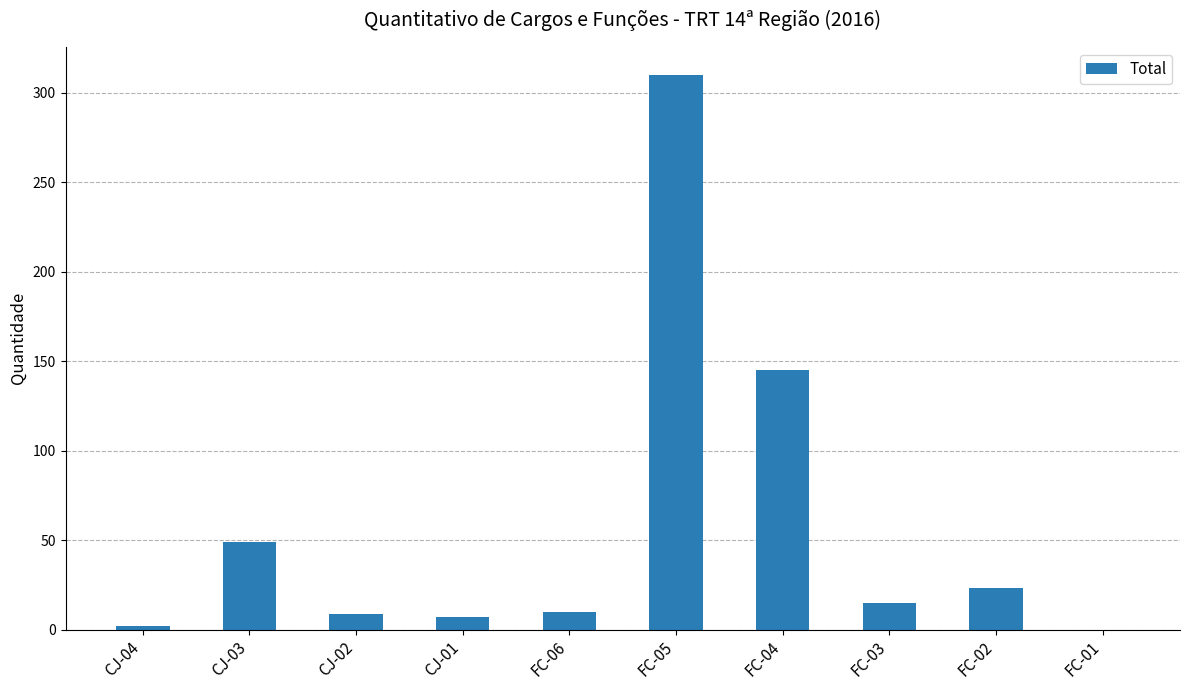

Which category has the highest value across all series?

FC-05